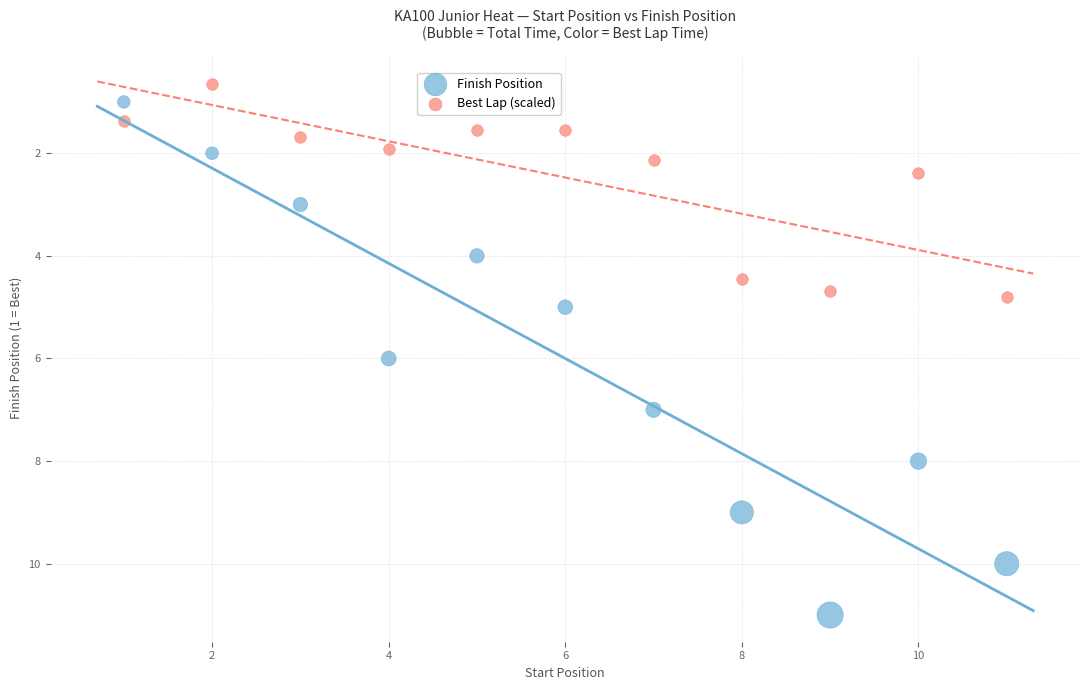

What are all the series names shown in the legend?

Finish Position, Best Lap (scaled)